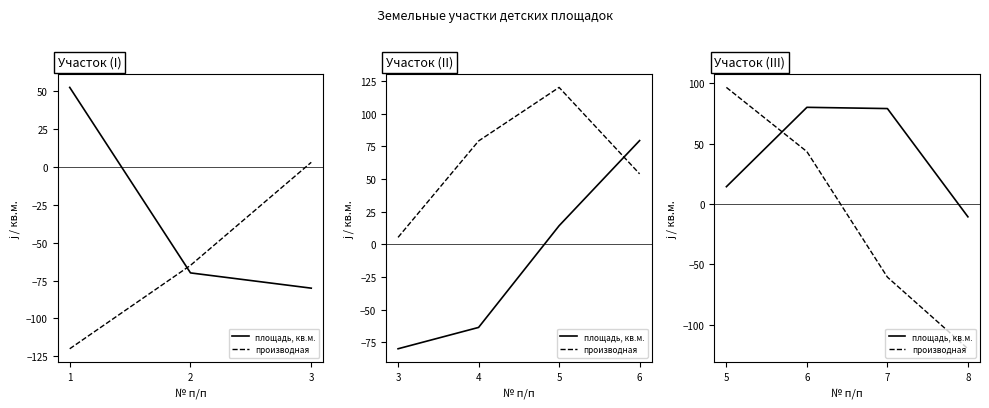

How many intersections are there between площадь, кв.м. and производная?

1